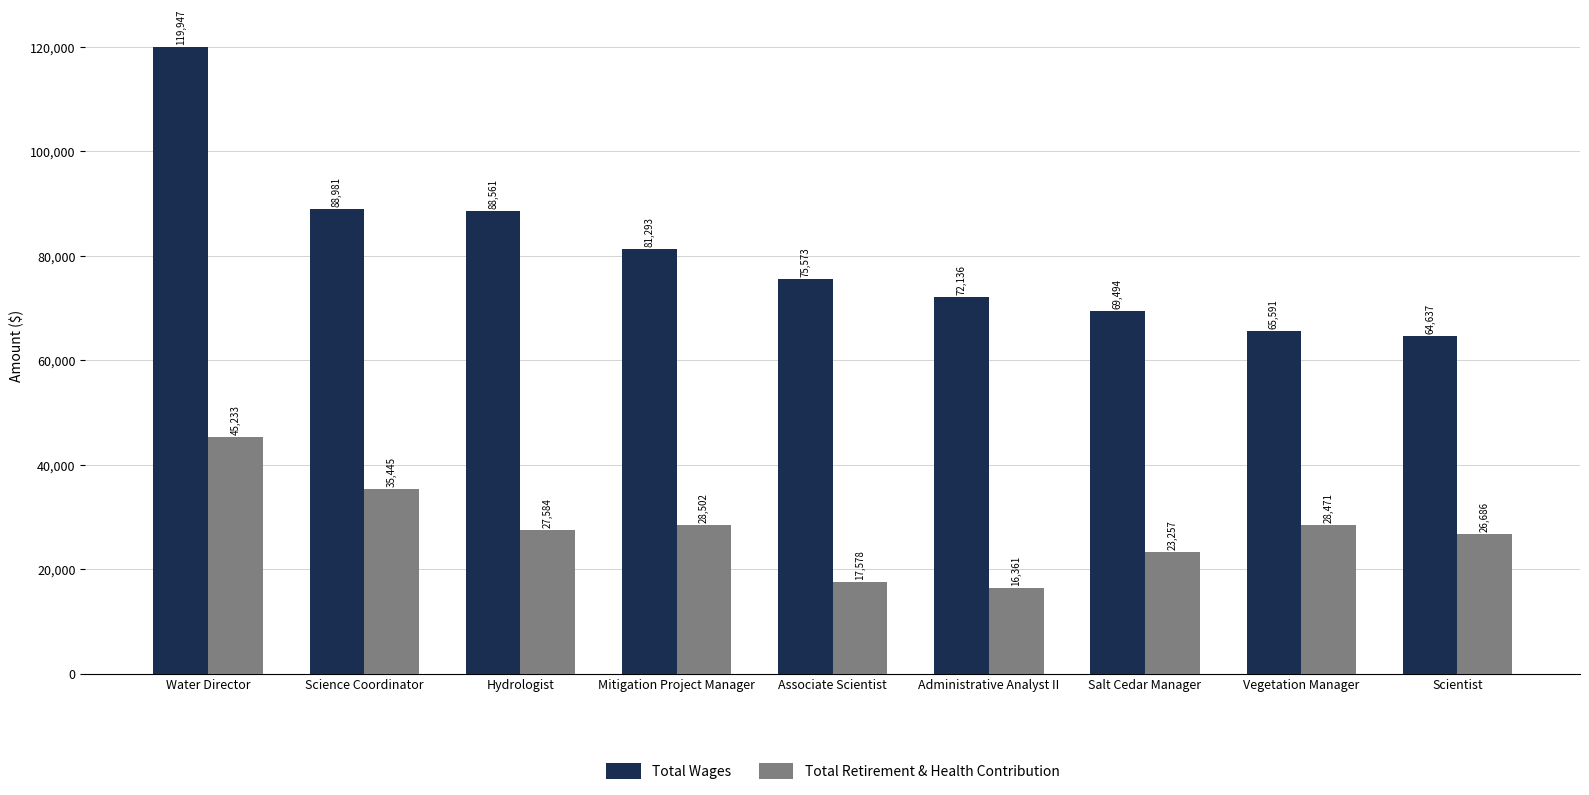

Which category has the lowest value in the Total Wages series?

Scientist